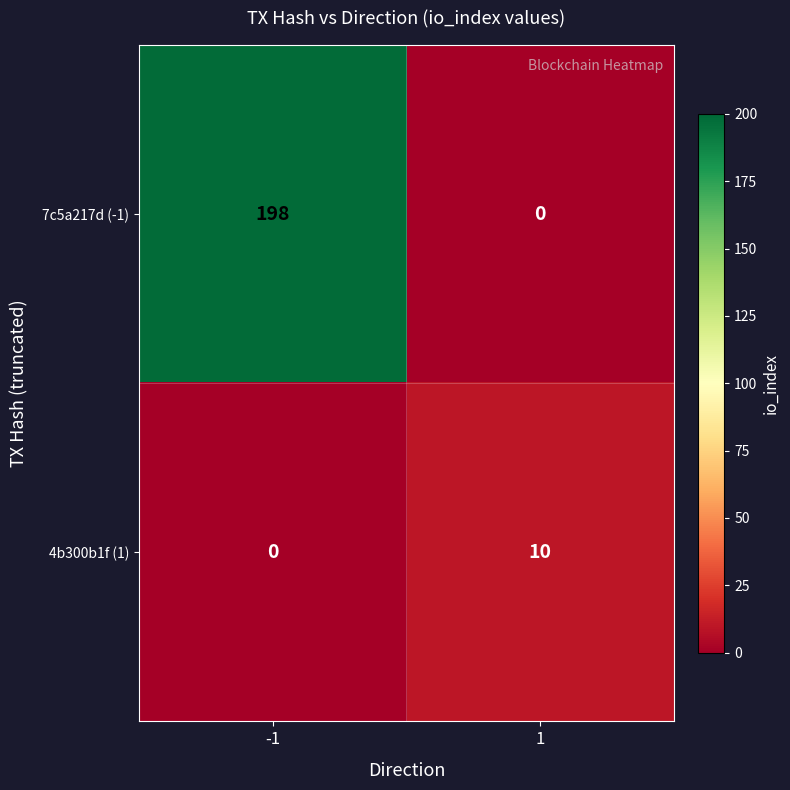

What is the sum of all 7c5a217d (-1) values?

198